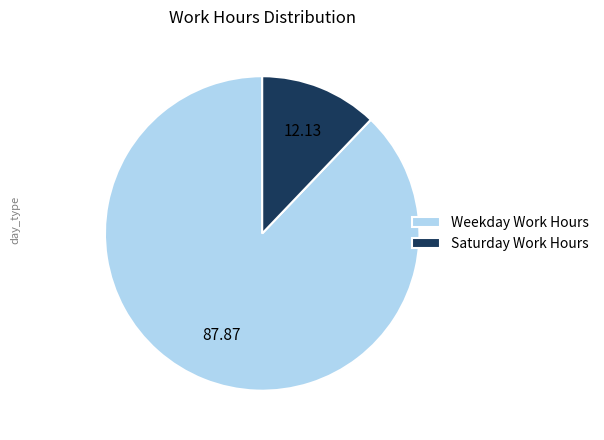

Approximately how many times larger is the value at Weekday Work Hours compared to Saturday Work Hours?

7.2